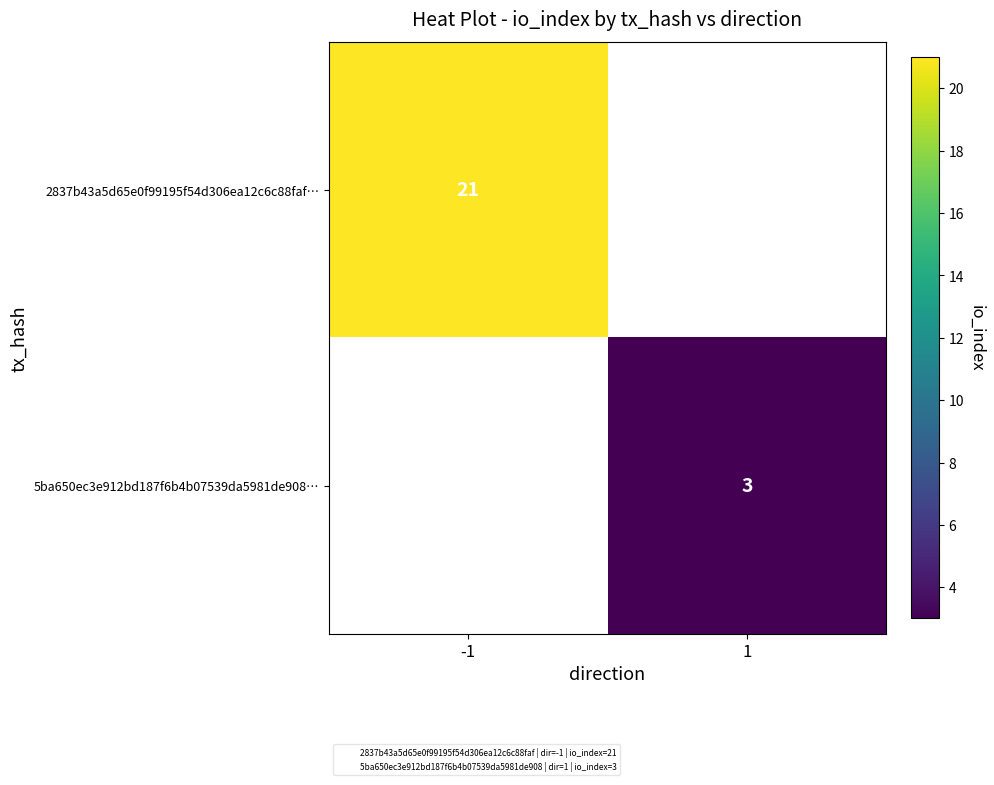

At how many categories does at least one series exceed 17?

1